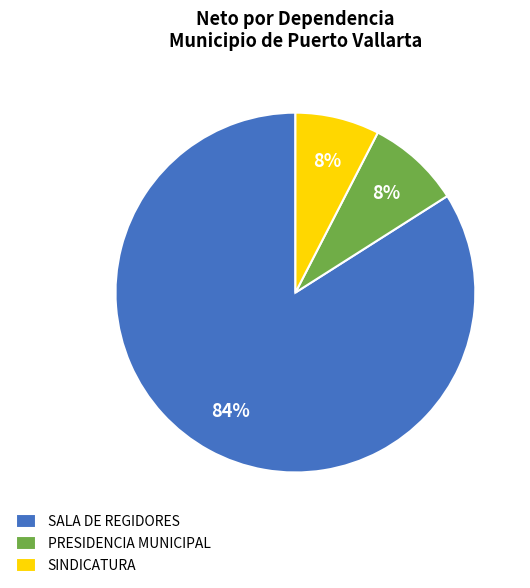

Does SINDICATURA represent more than half of the total?

No